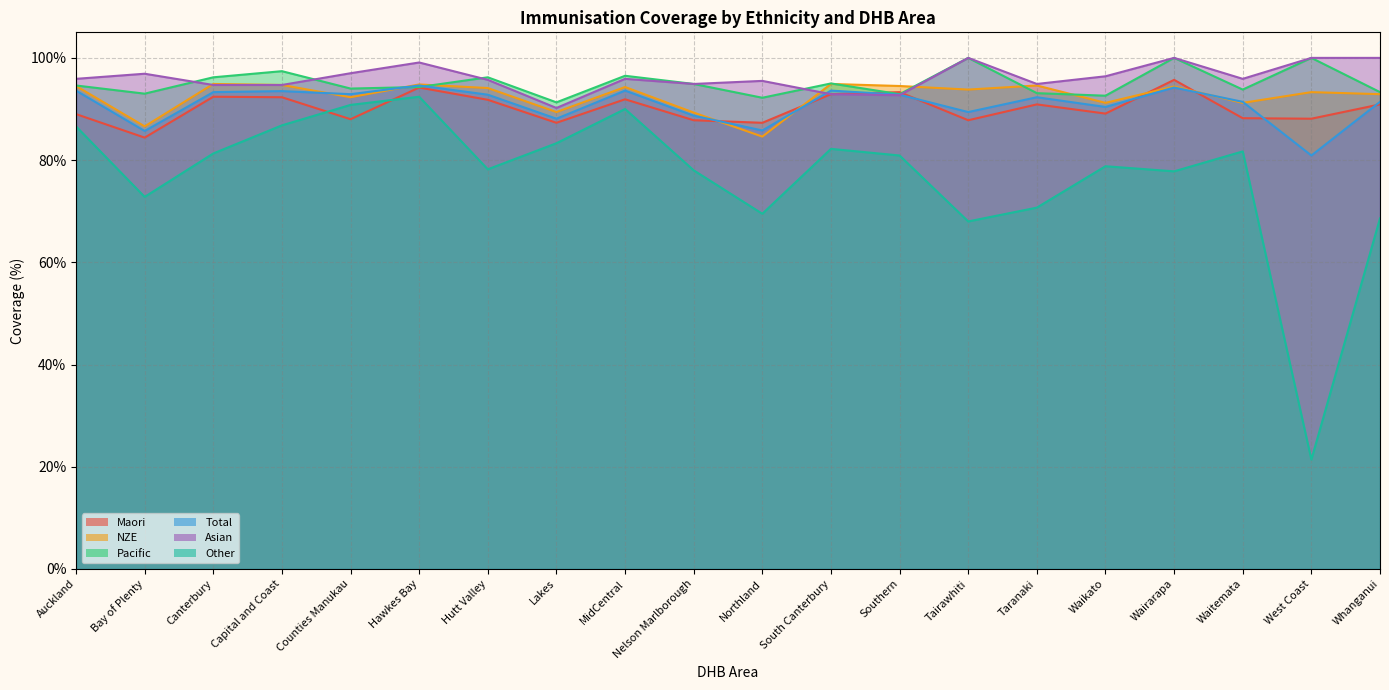

How many intersections are there between Asian and Maori?

1